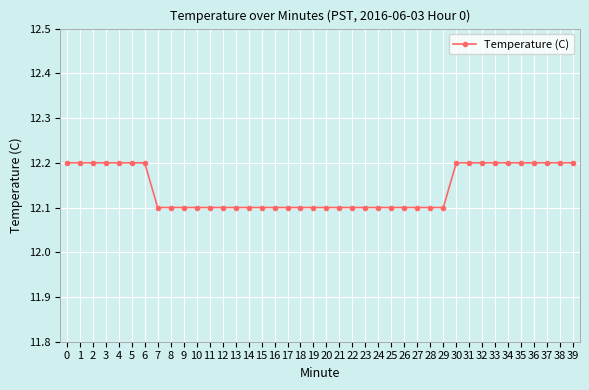

Which has a higher value, 30 or 22?

30